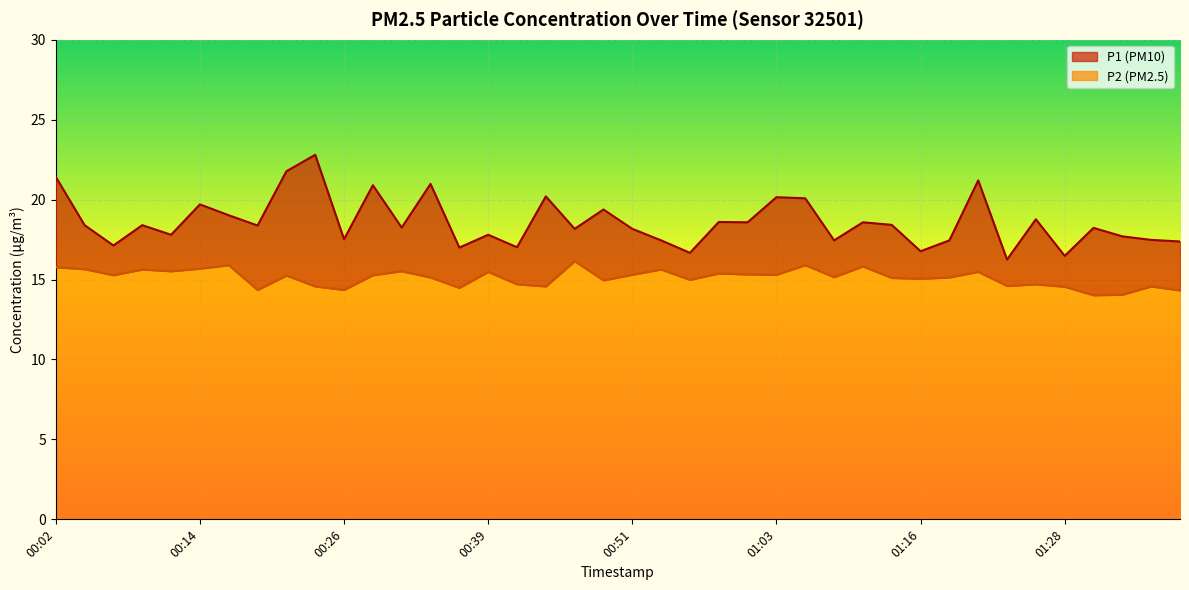

At which label is P2 closest to 15?

00:56